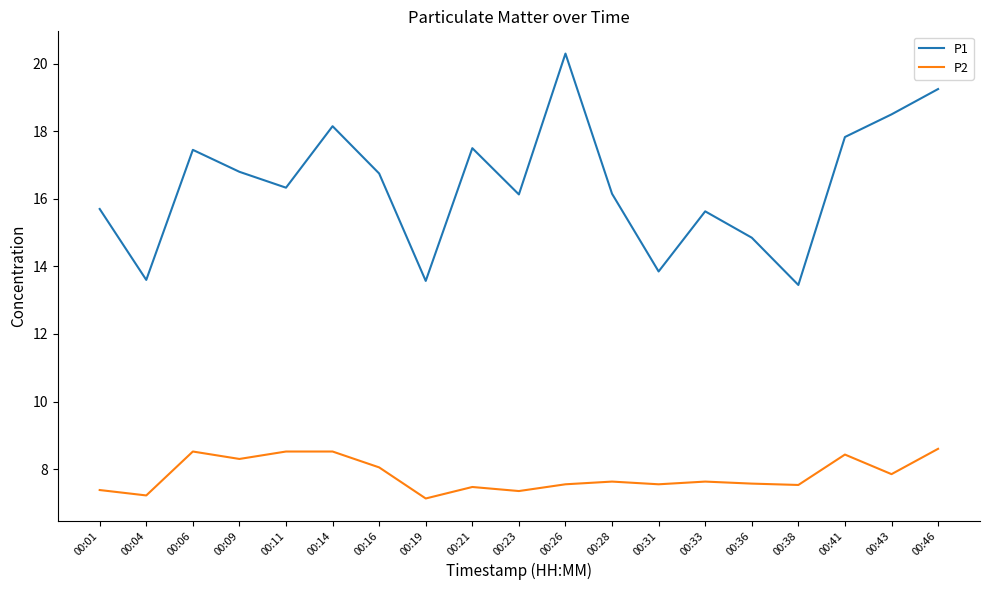

Is it true that P2 equals 11.1 at 00:28?

False